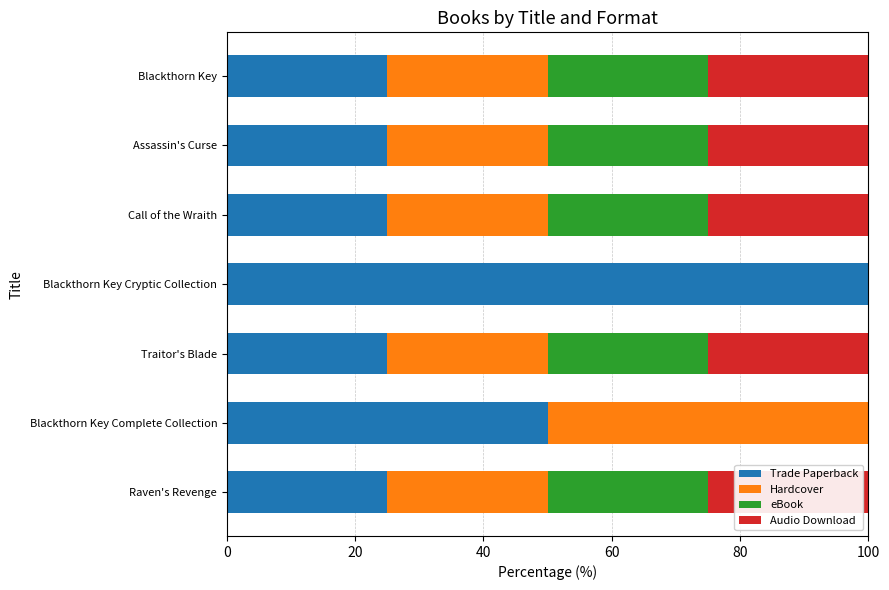

What is the highest value of the Trade Paperback series?

100